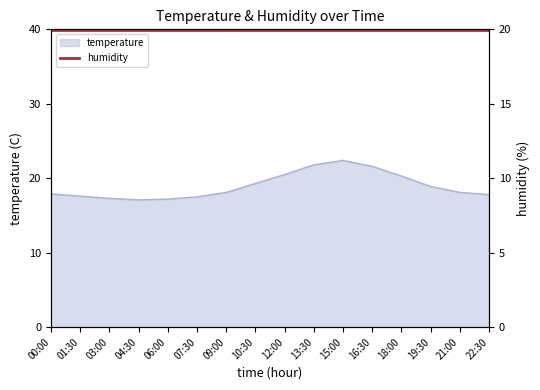

Approximately how many times larger is the value at 15:00 compared to 03:00?

1.3